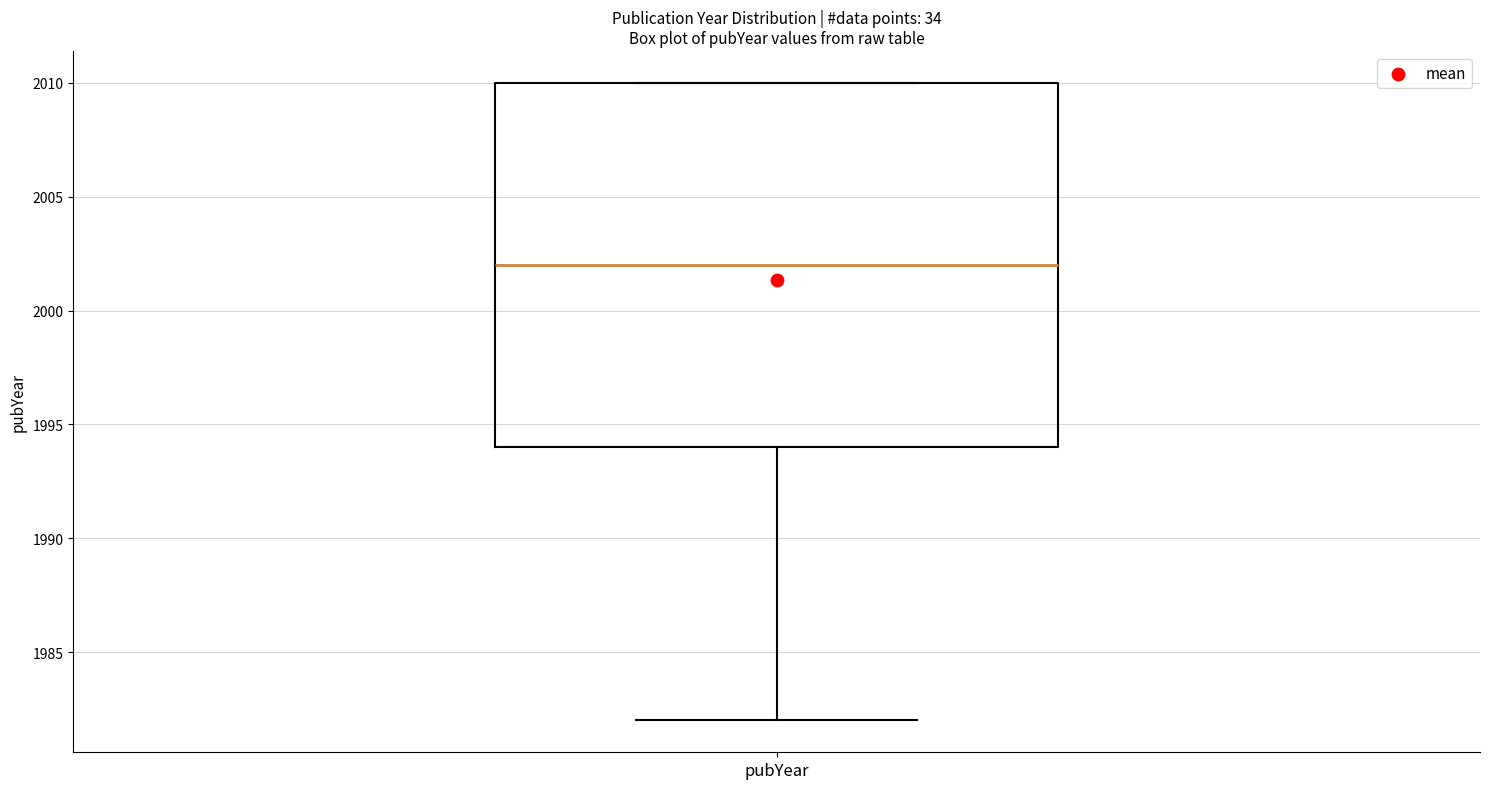

Where is the upper edge of the box for pubYear on the y-axis? The values are not printed on the chart, so give them approximately, as read against the axis.

2010